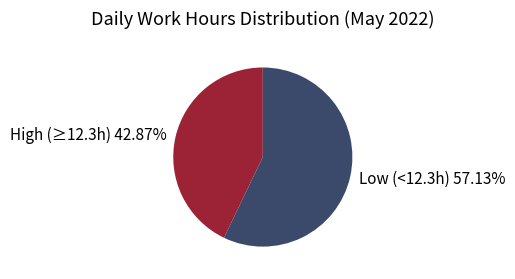

Does any single category account for the majority?

Yes